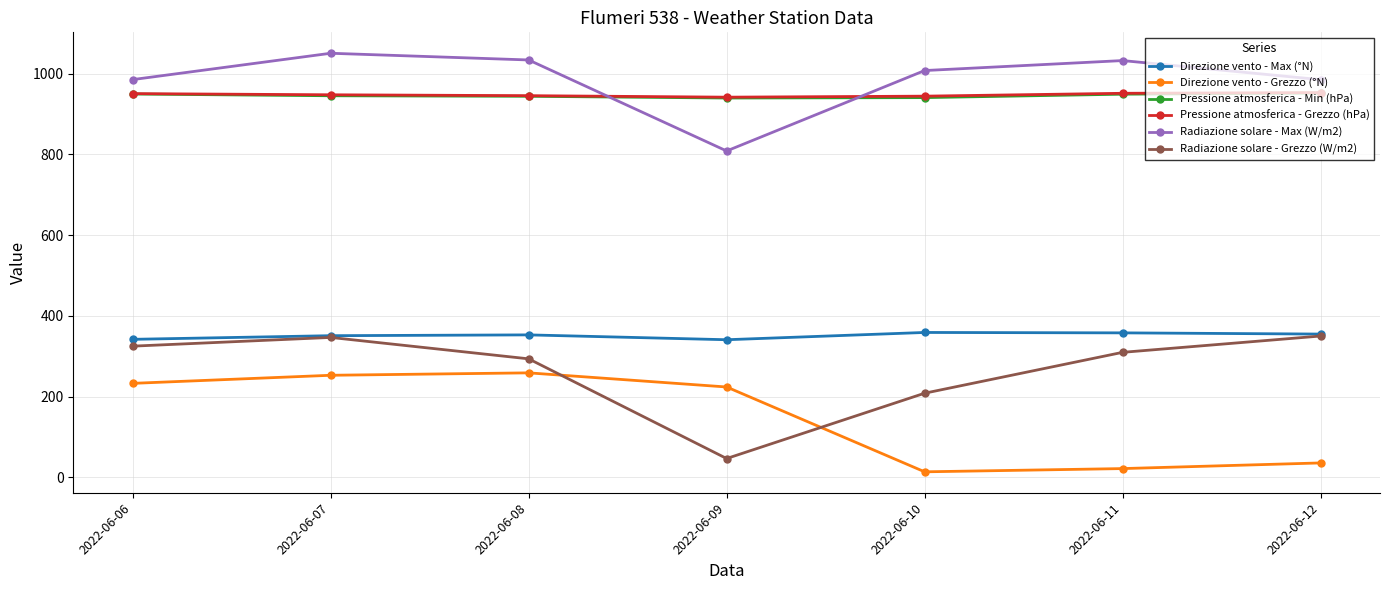

True or false: Pressione atmosferica - Grezzo (hPa) and Direzione vento - Grezzo (°N) intersect in this chart.

False